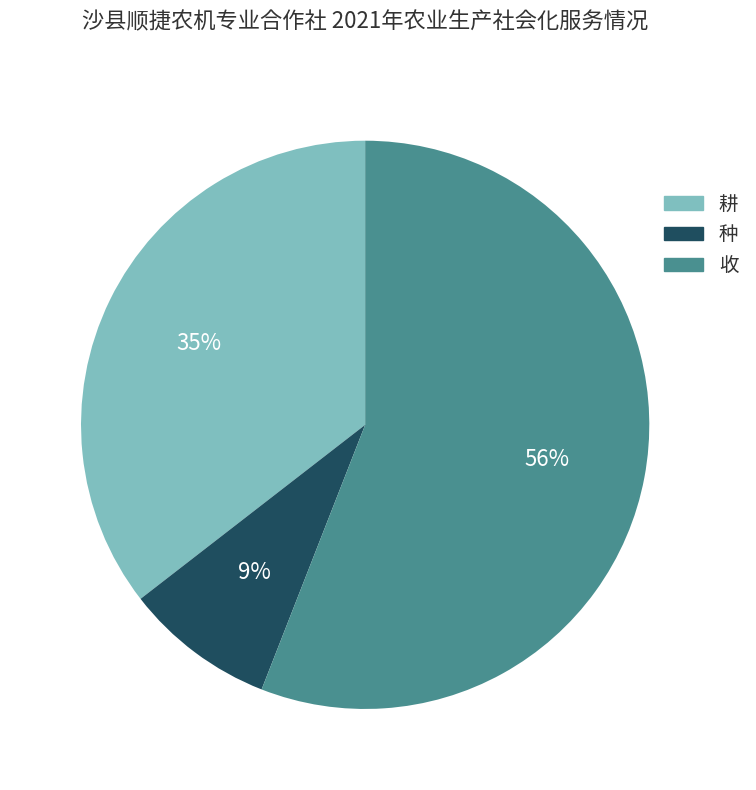

To the nearest percent, what portion does 收 represent?

56%